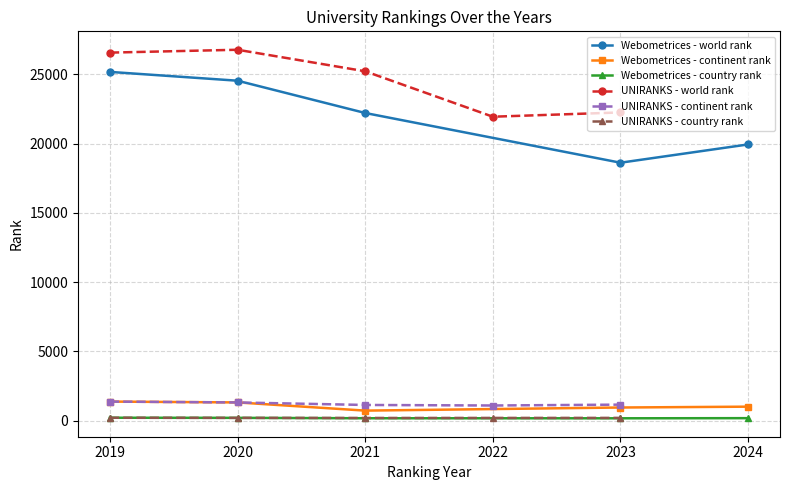

True or false: UNIRANKS - world rank and UNIRANKS - continent rank intersect in this chart.

False